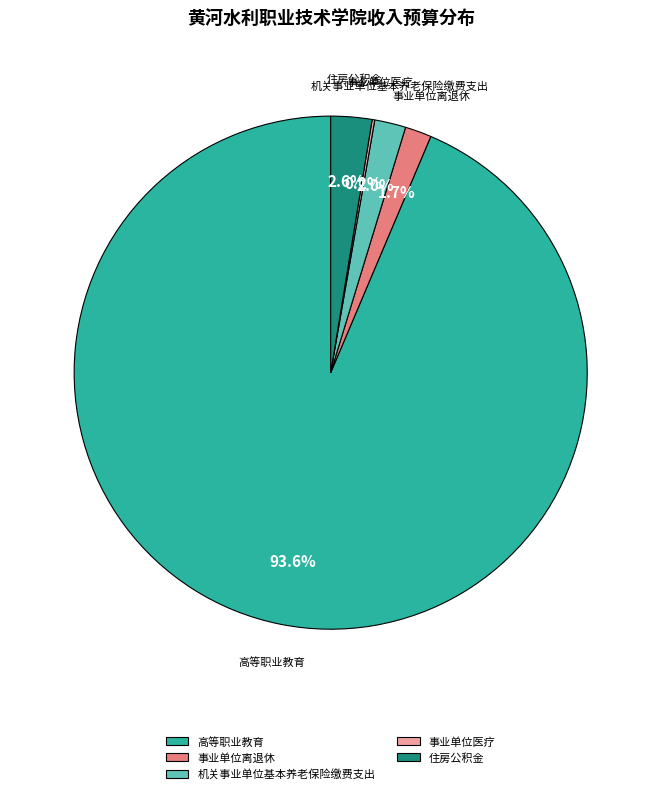

To the nearest percent, what percentage of the pie is 机关事业单位基本养老保险缴费支出?

2%